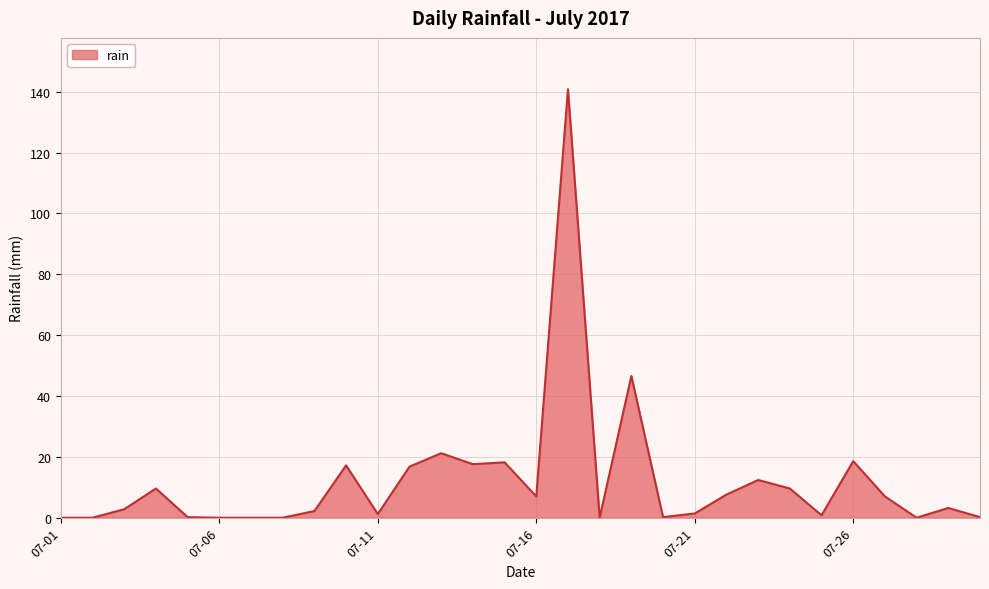

What is the greatest value displayed?

140.8